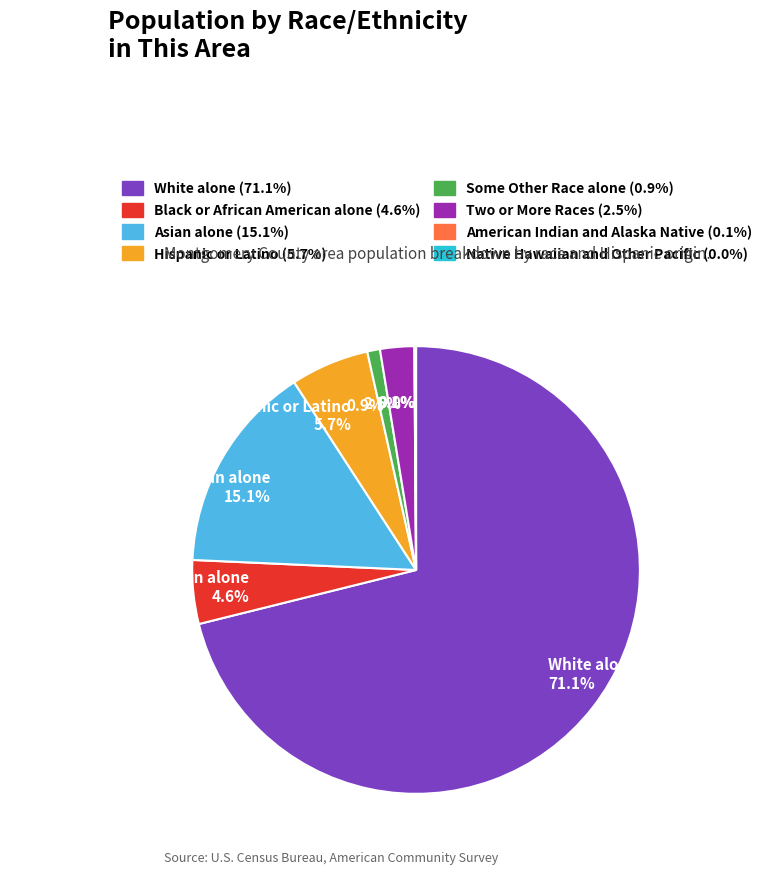

Is there a majority slice in this chart?

Yes